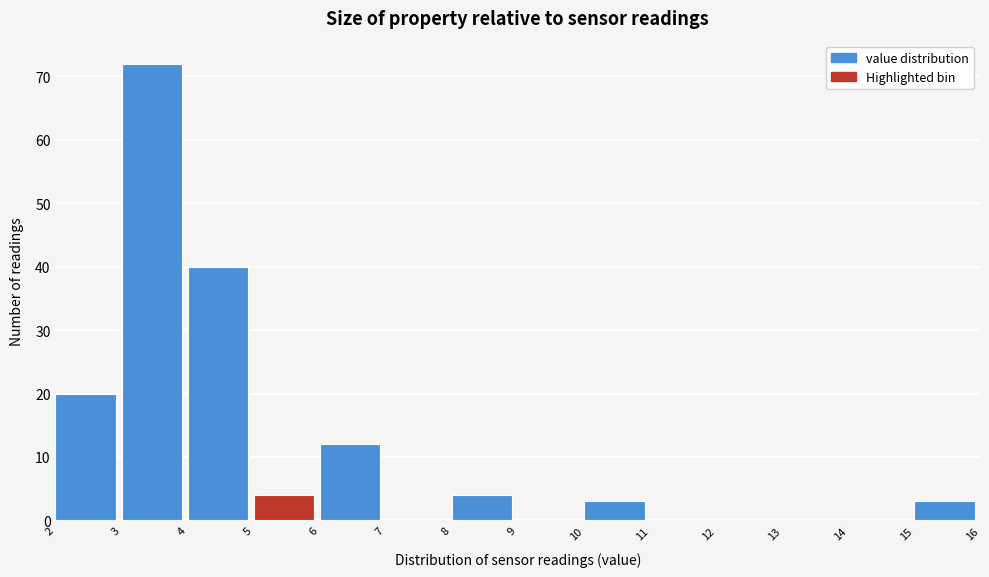

Reading left to right, transcribe this chart: for each bar, give the range it covers on the x-axis and its height. The values are not printed on the chart, so give them approximately, as read against the axis.

2 to 3: 20
3 to 4: 72
4 to 5: 40
5 to 6: 4
6 to 7: 12
7 to 8: 0
8 to 9: 4
9 to 10: 0
10 to 11: 3
11 to 12: 0
12 to 13: 0
13 to 14: 0
14 to 15: 0
15 to 16: 3